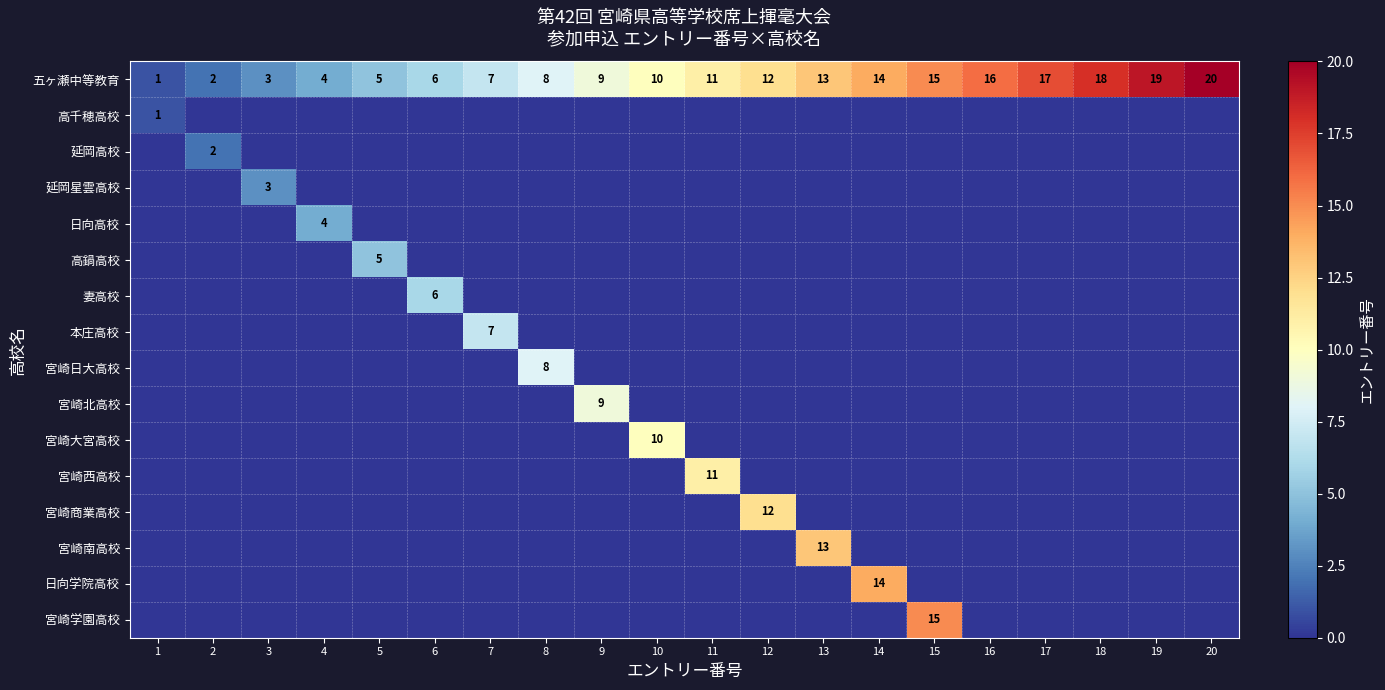

True or false: 五ヶ瀬中等教育 has a value of 9 at 9.

True